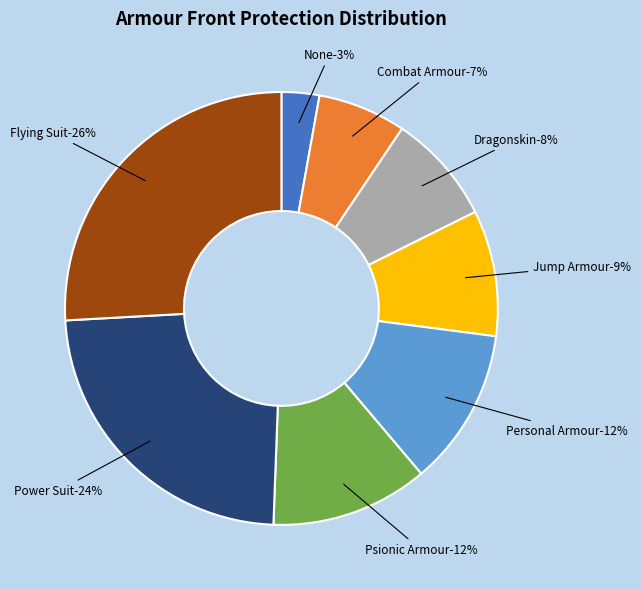

What is the ratio of the value at Combat Armour to the value at Flying Suit?

0.3